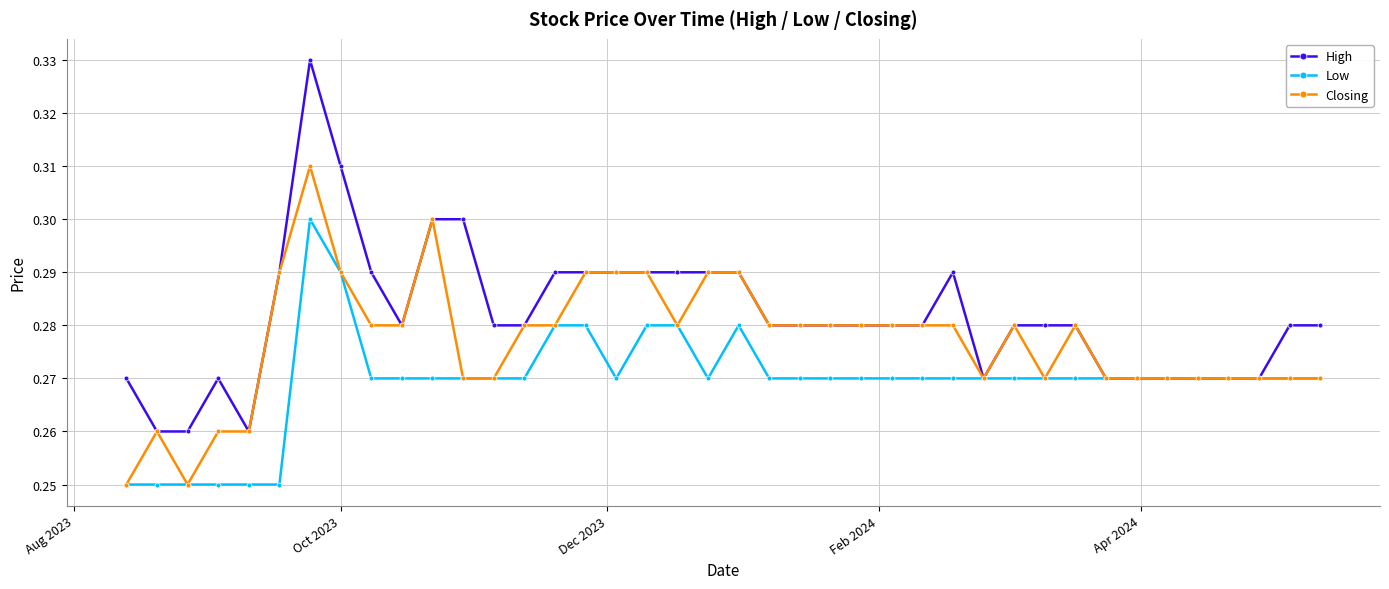

Which series has the widest spread of values?

High